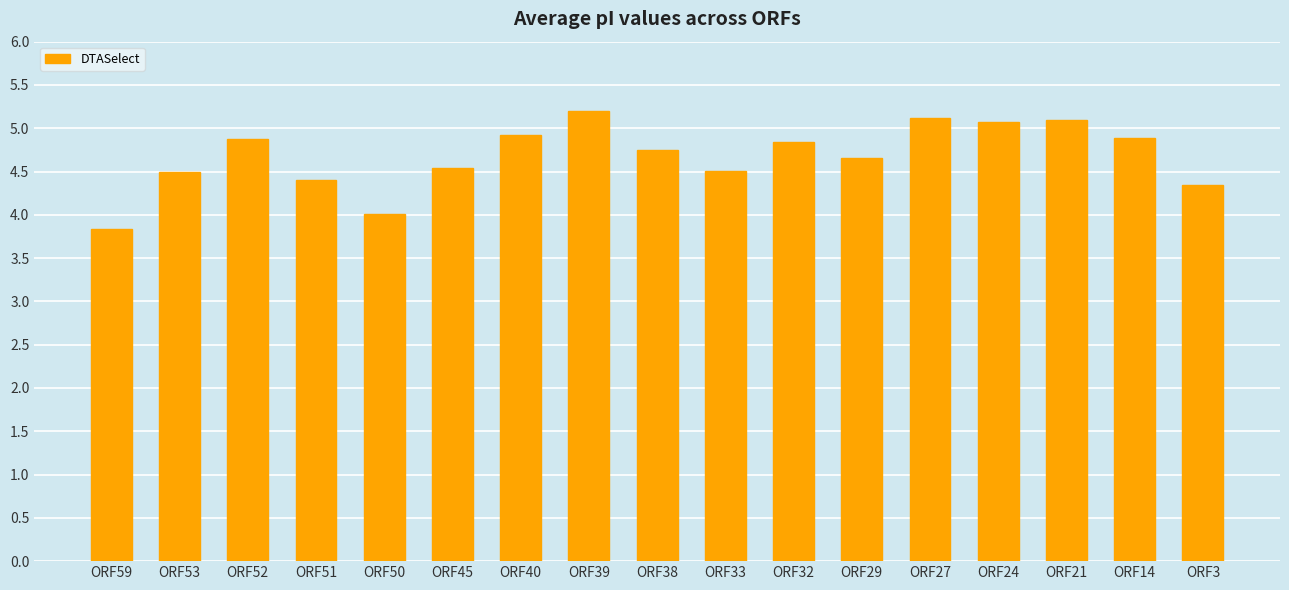

The value at ORF27 is 1.4. True or false?

False